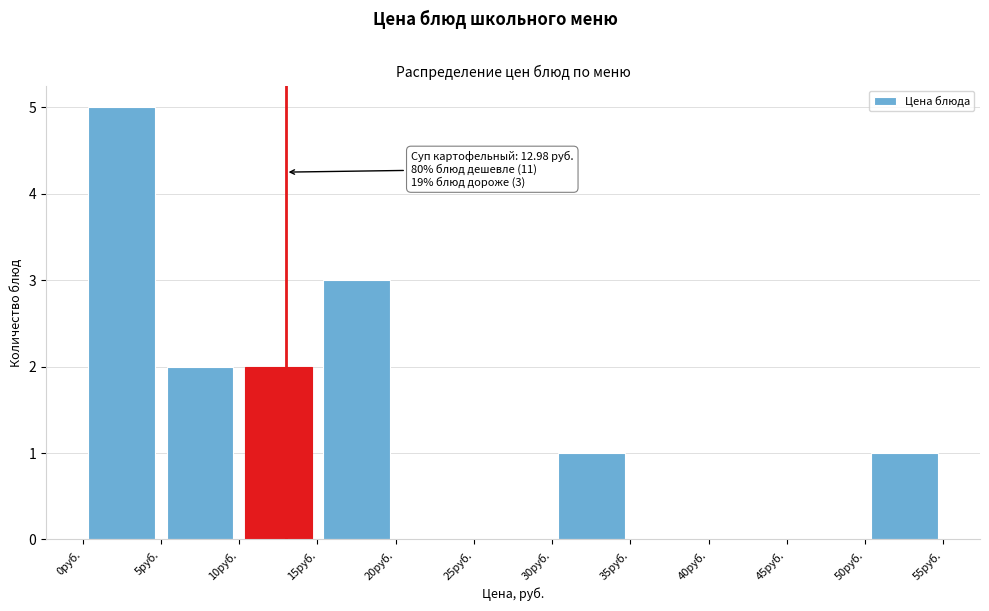

Over which range of the x-axis is the bar tallest?

0 to 5